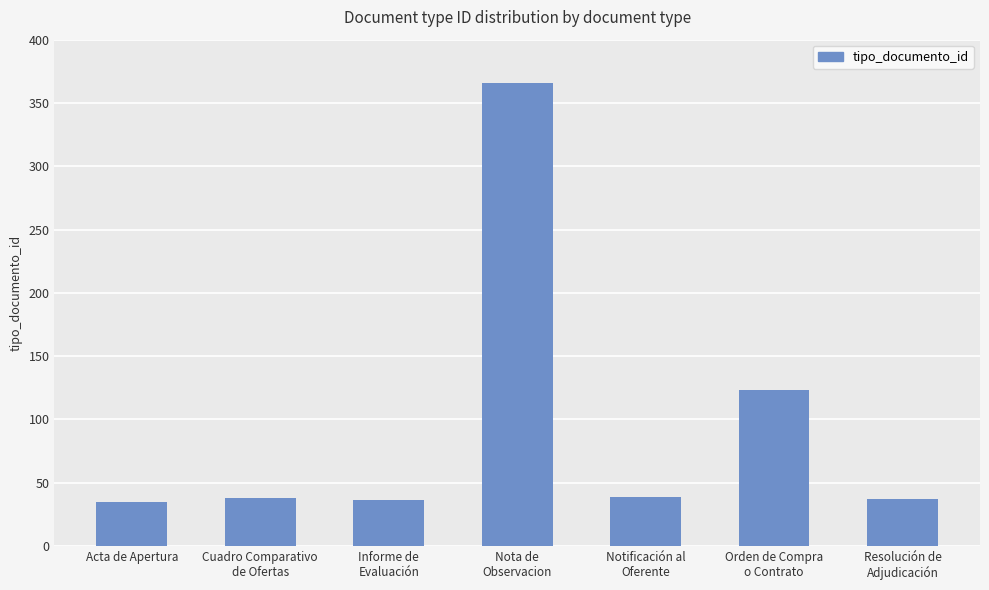

Is it true that the value at Acta de Apertura is 35?

True